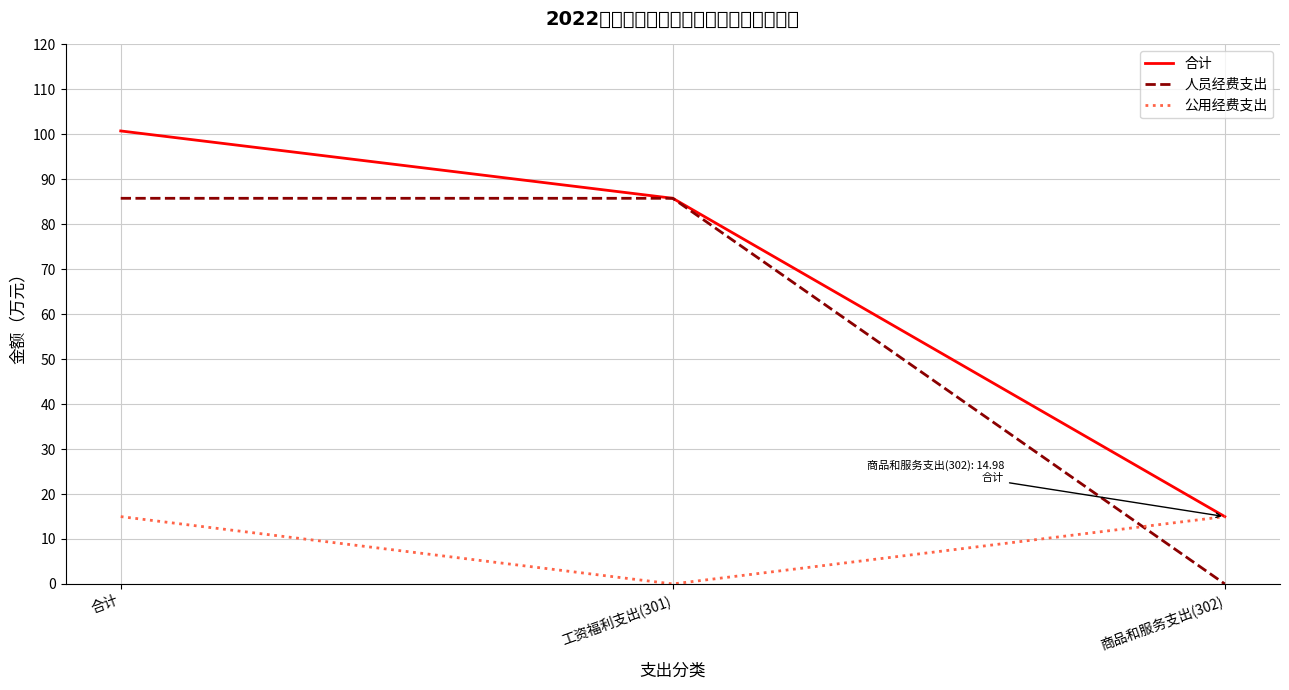

What is the approximate value of 公用经费支出 at 合计?

15.0